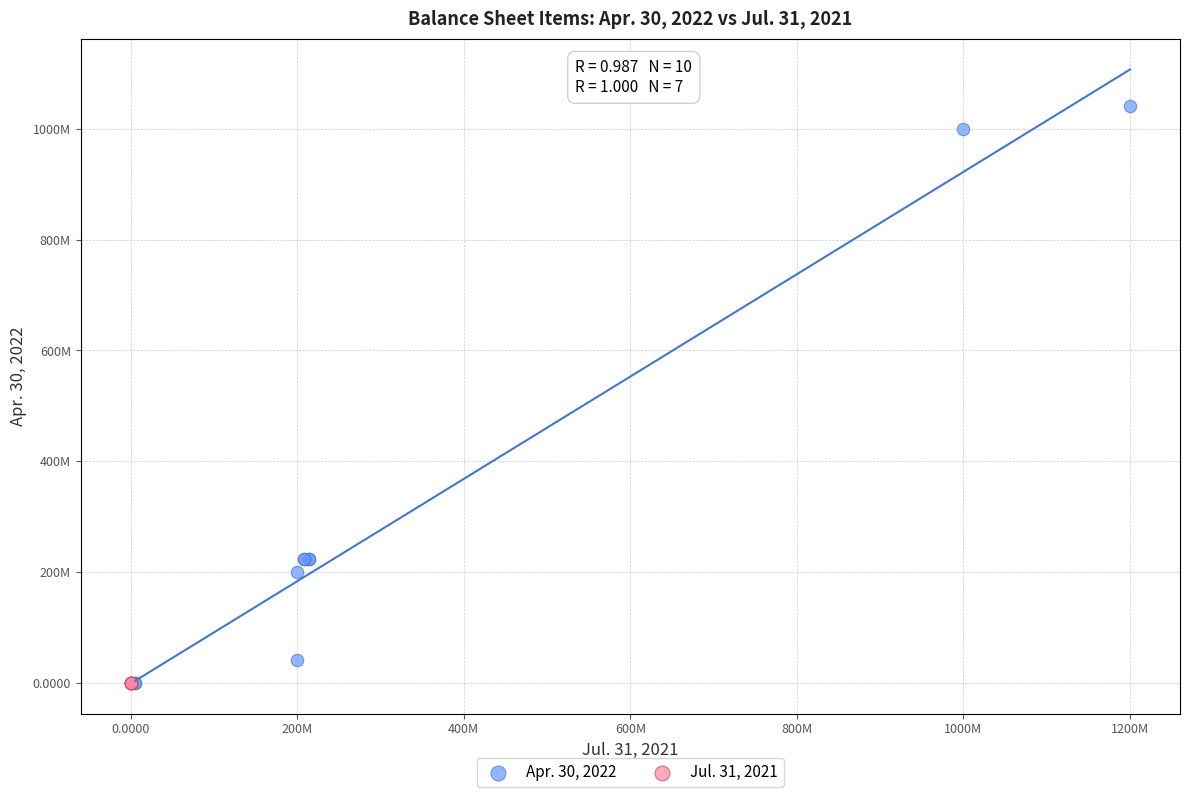

Which series has the widest spread of Y values?

Apr. 30, 2022